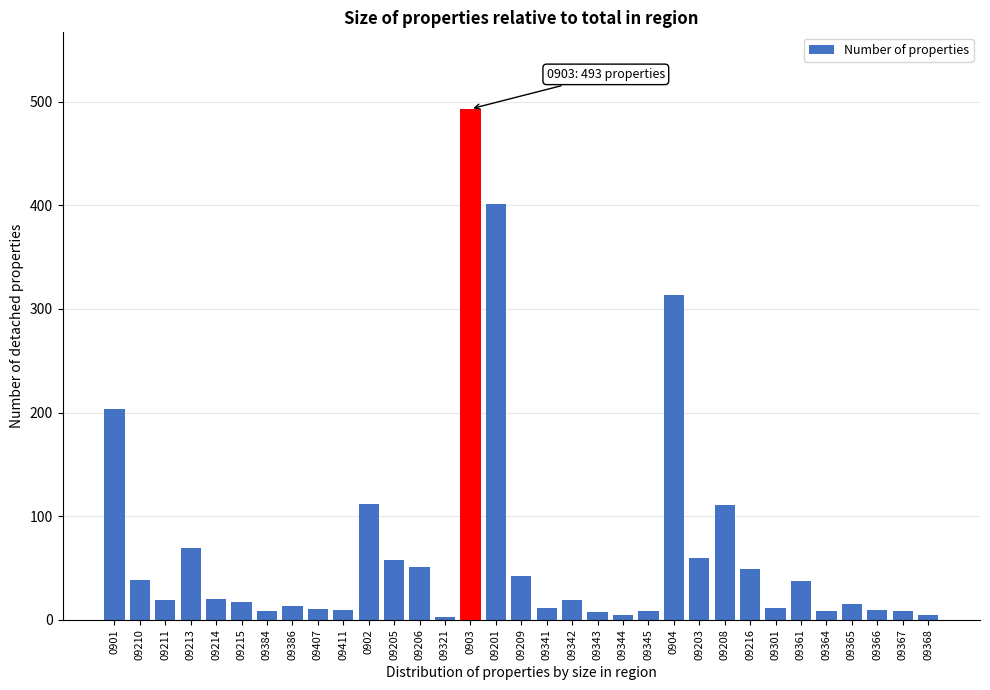

What is the difference between the values at 0904 and 09210?

275